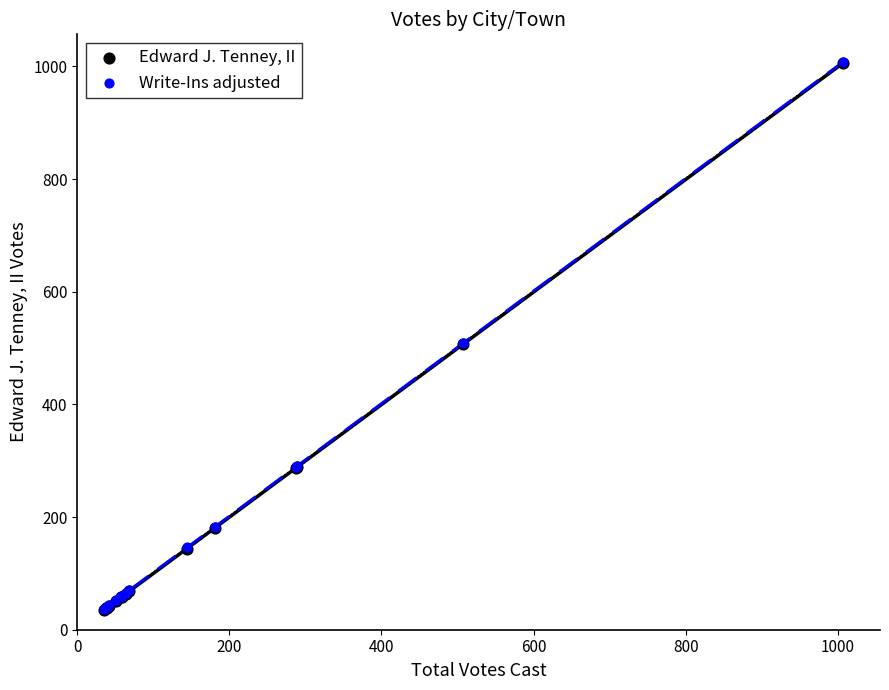

What are all the series names shown in the legend?

Edward J. Tenney, II, Write-Ins adjusted